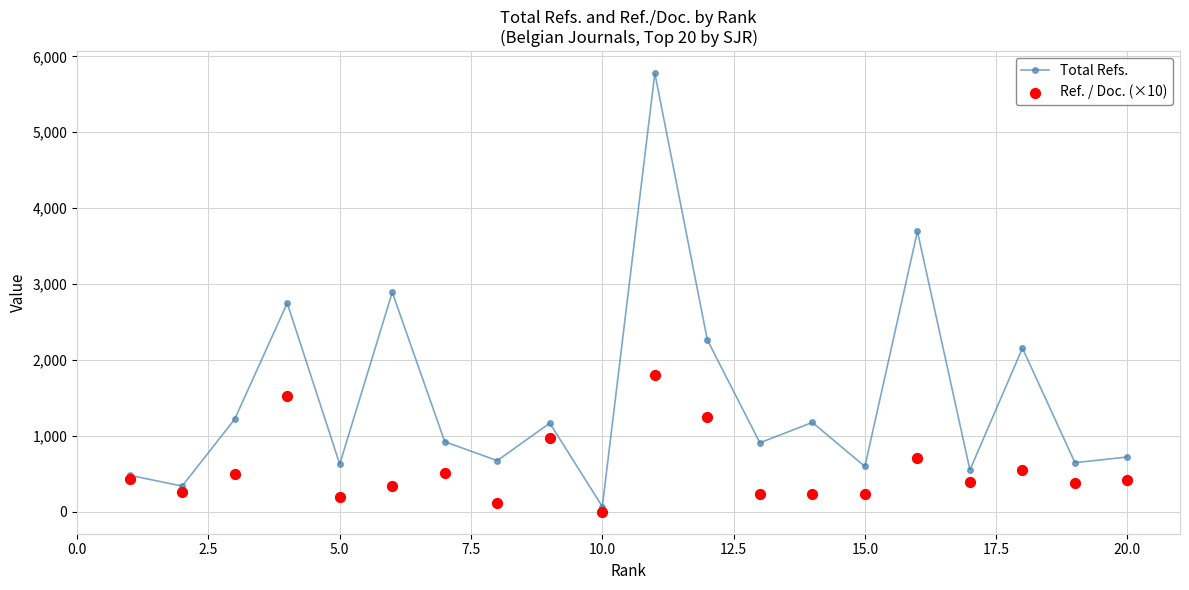

Which series has the largest Y range (max minus min)?

Total Refs.